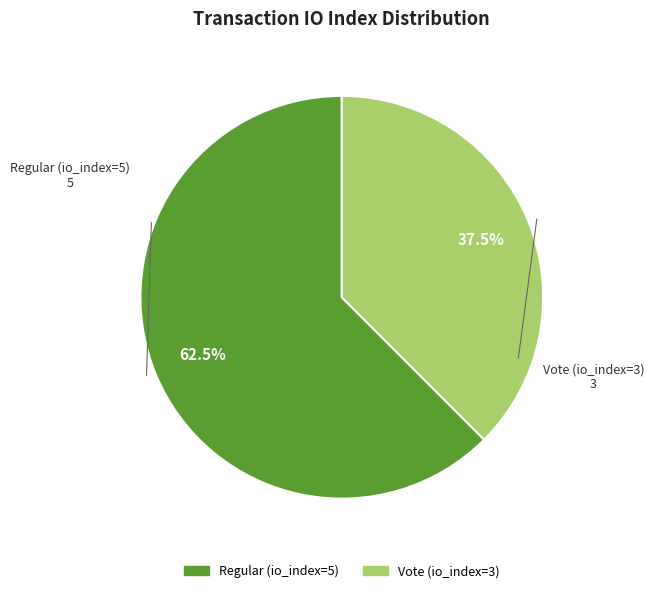

Approximately how many times larger is the value at Regular (io_index=5) compared to Vote (io_index=3)?

1.7